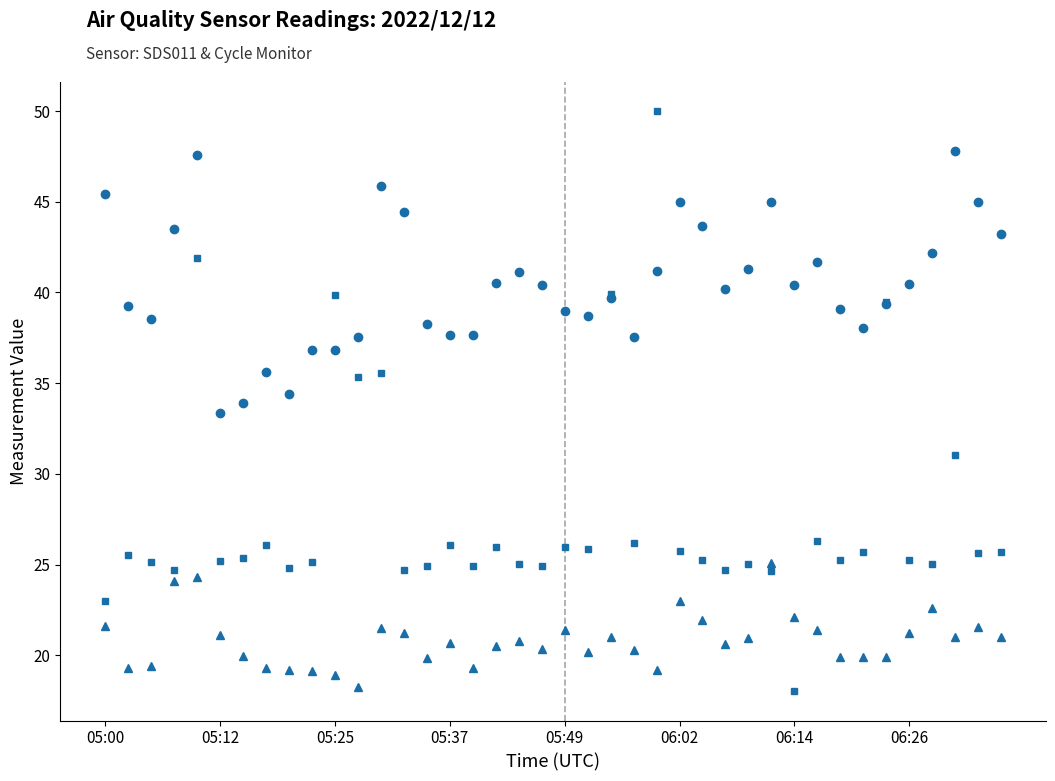

Which series has the widest spread of values?

Max_cycle (scaled)